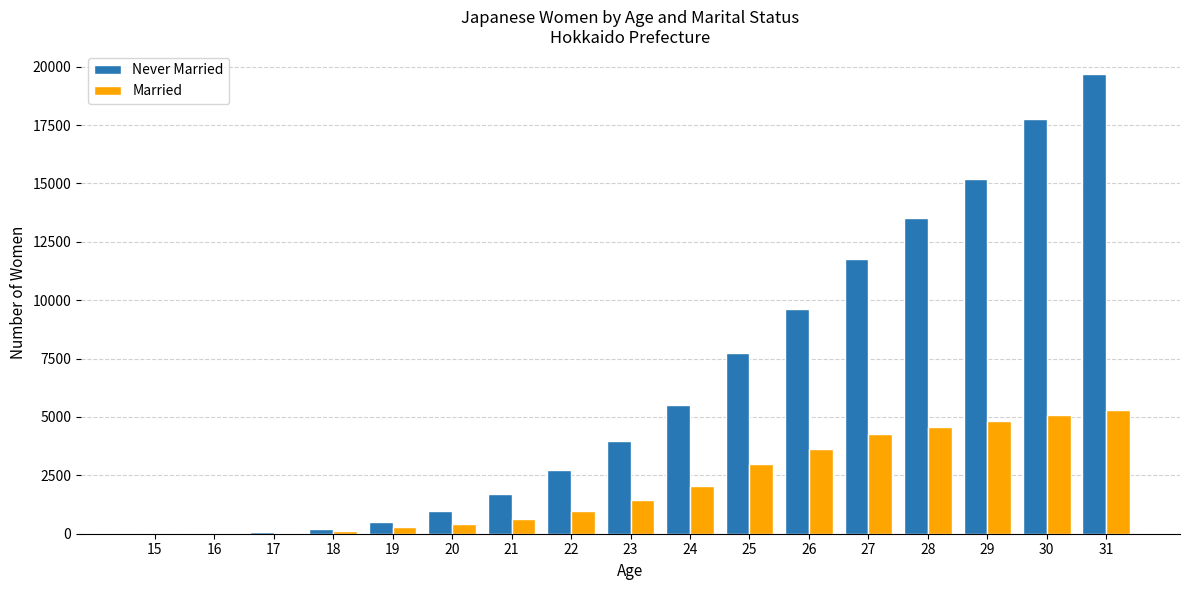

What is the greatest value displayed?

19690